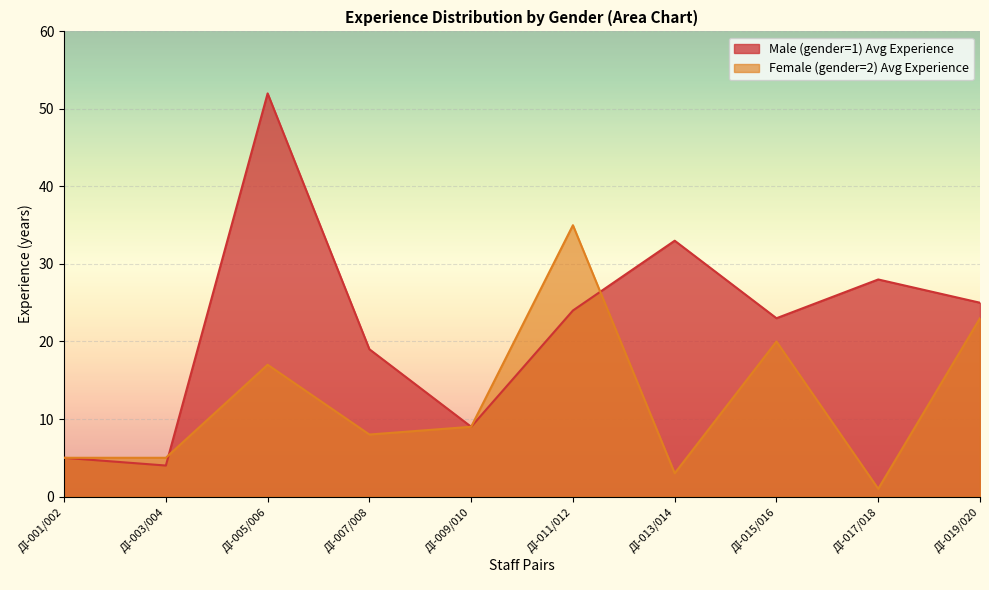

How many interior local peaks does the Male (gender=1) Avg Experience series have?

3